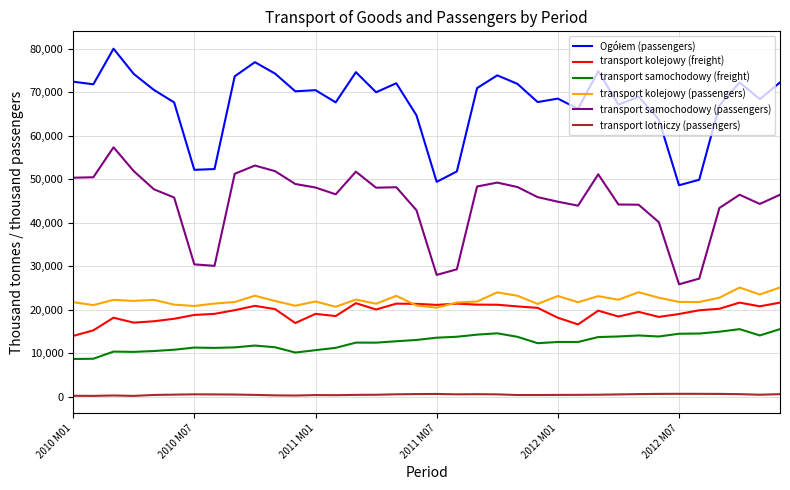

What is the maximum value for transport kolejowy (freight)?

21682